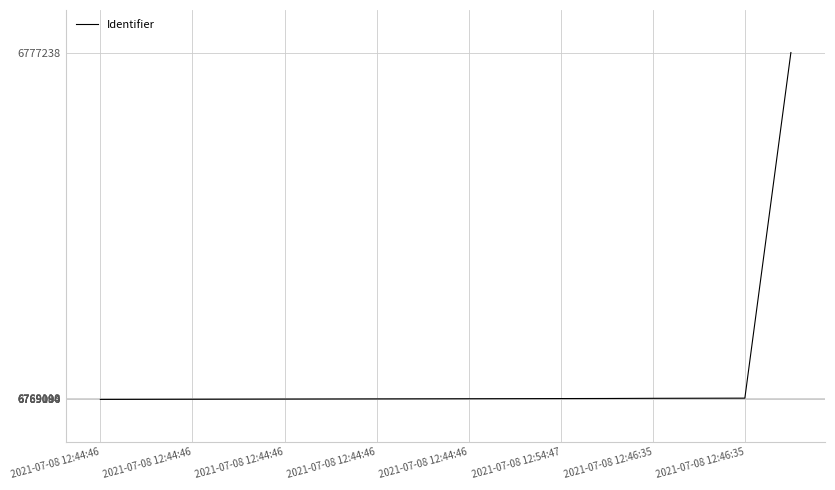

What is the greatest value displayed?

6777238